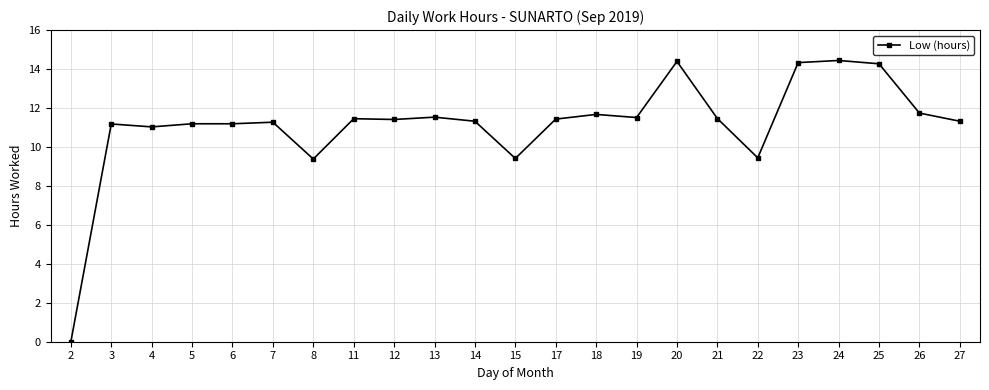

How many positive values are there?

22